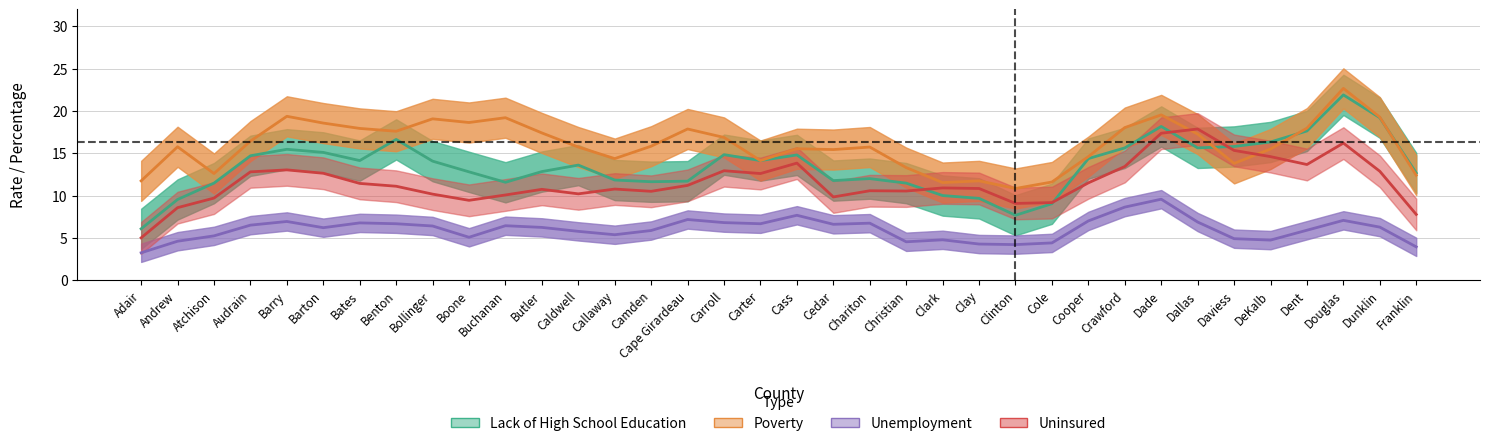

Where is the first local minimum for Poverty?

Atchison